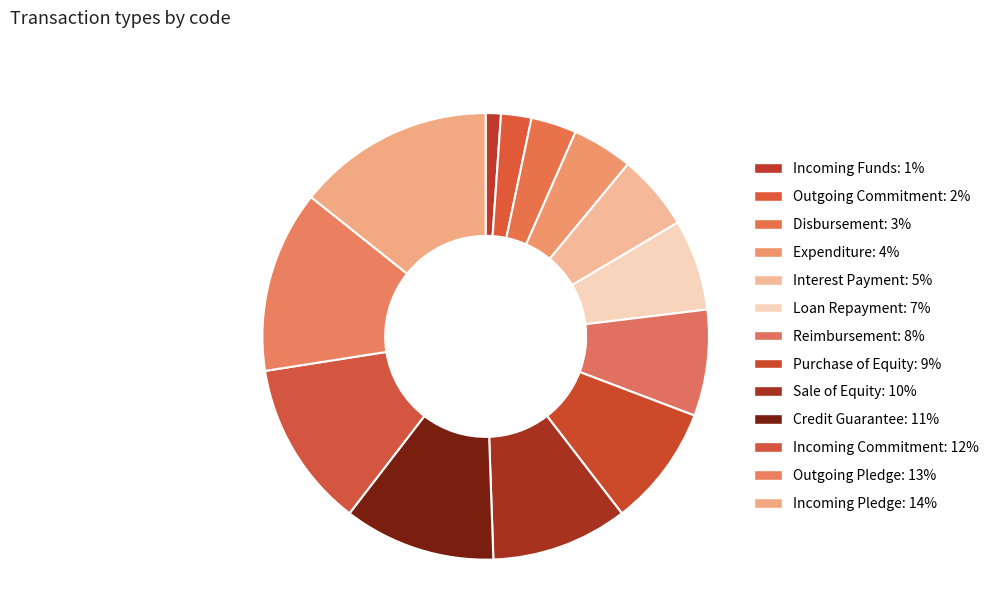

To the nearest percent, what is the combined percentage of Outgoing Pledge and Incoming Commitment?

25%